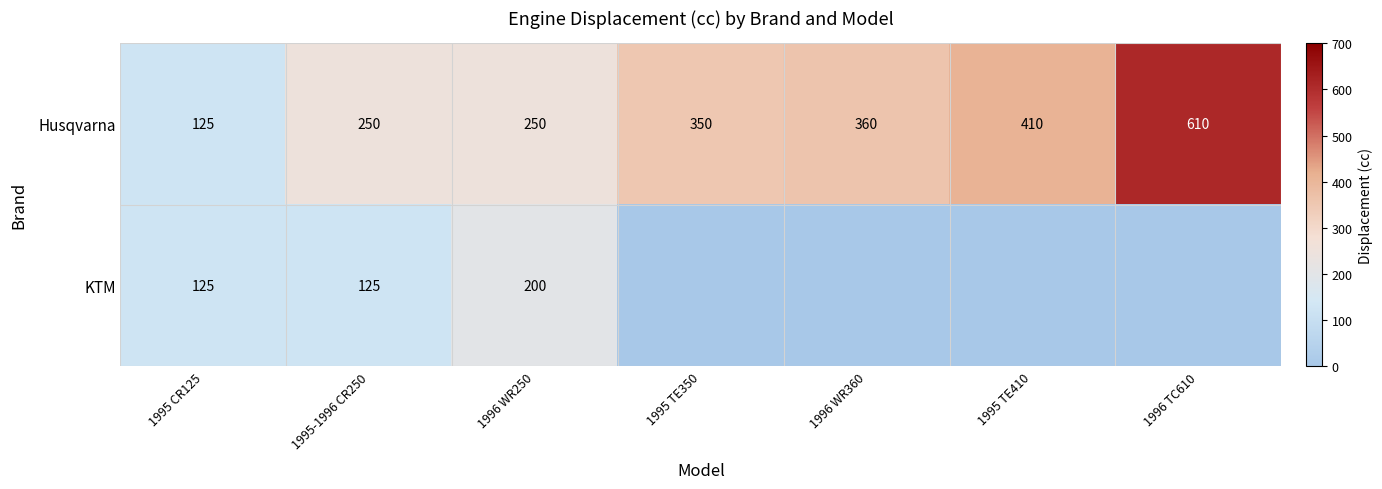

At which label is Husqvarna closest to 367?

1996 WR360